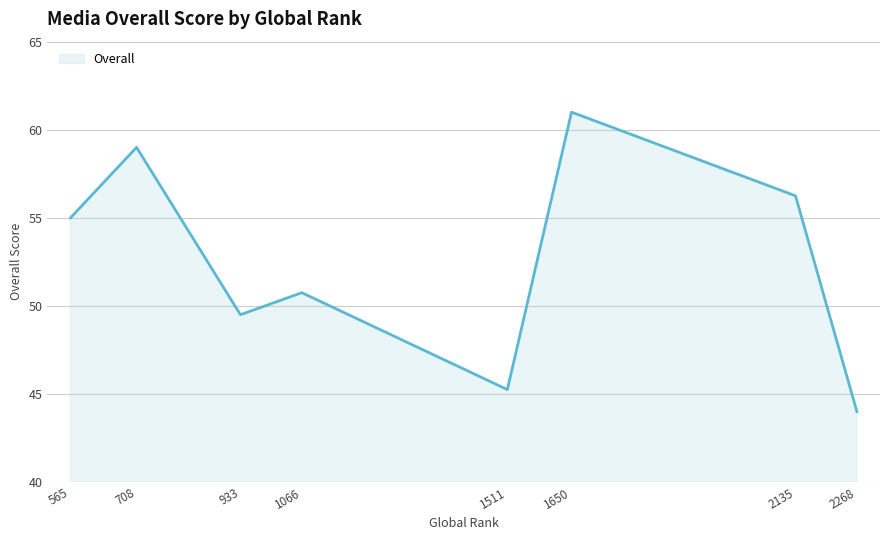

Rank the categories by value from lowest to highest.

2268, 1511, 933, 1066, 565, 2135, 708, 1650